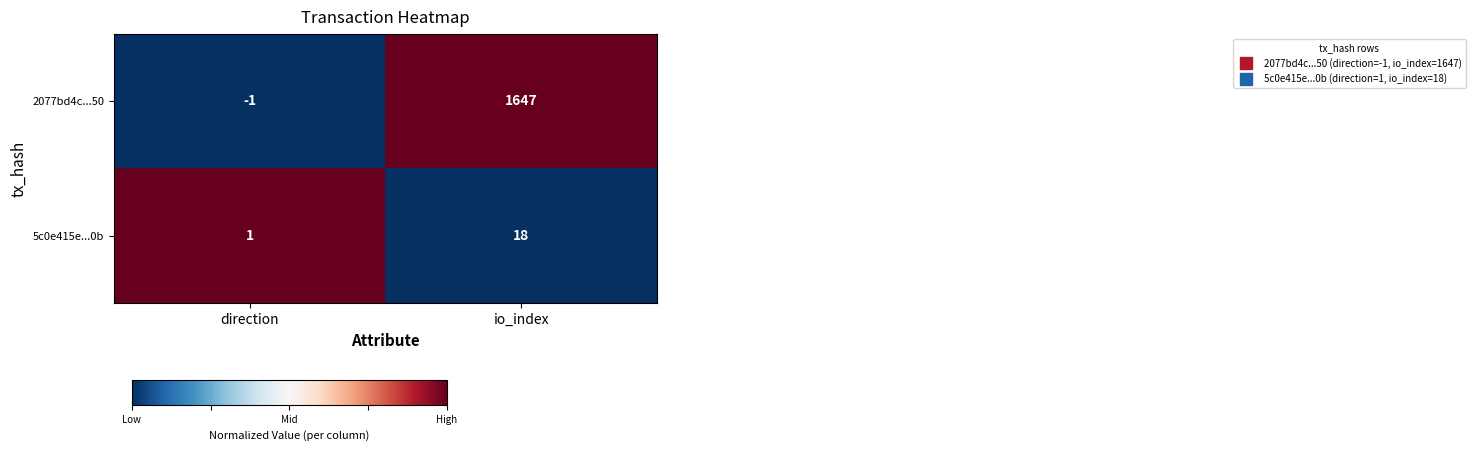

True or false: 2077bd4c...50 has a value of 2587 at io_index.

False